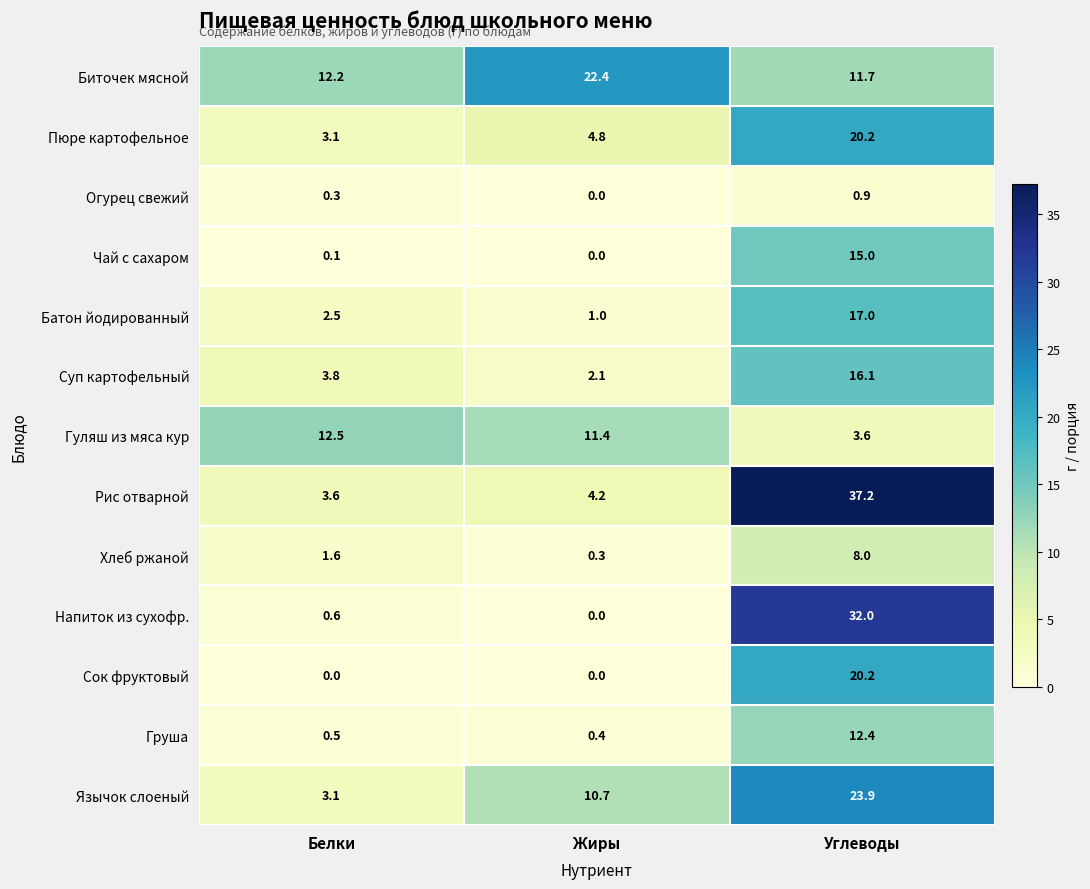

What is the maximum value shown in the chart?

37.2